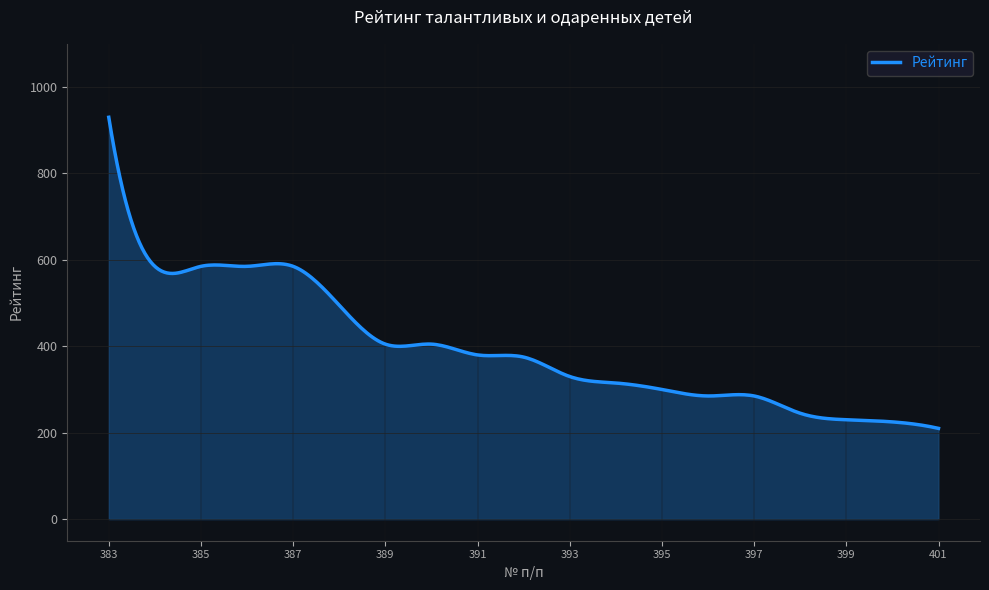

What is the minimum value shown in the chart?

210.0